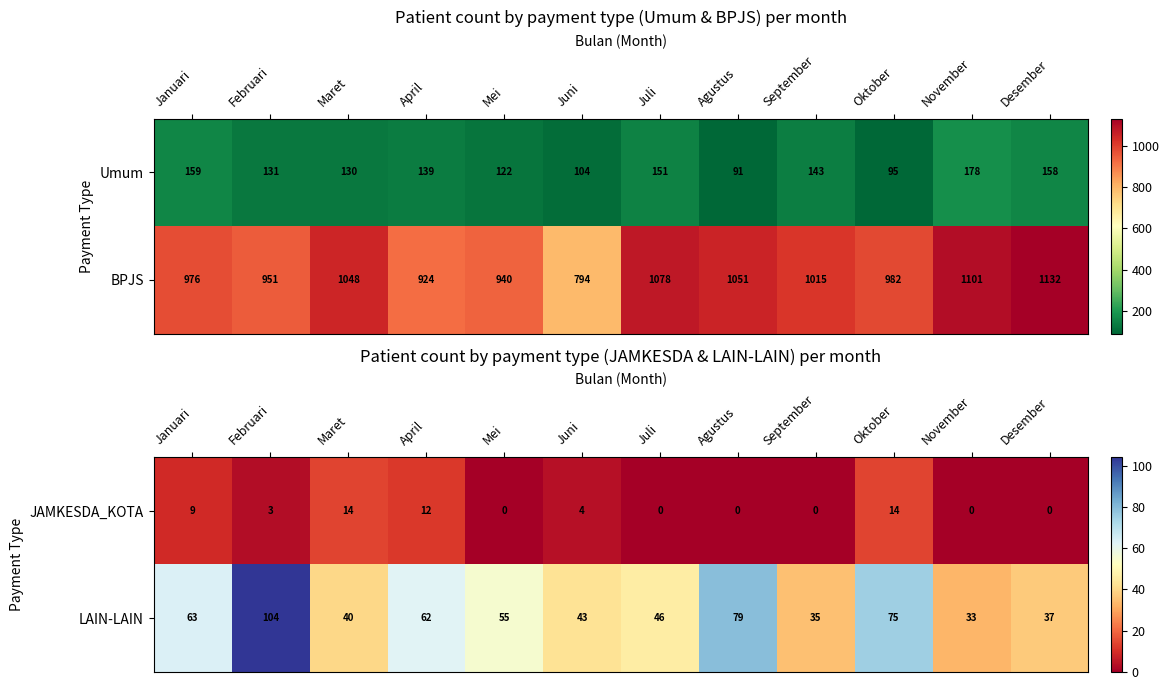

Where is JAMKESDA_KOTA nearest to the value 7?

Januari